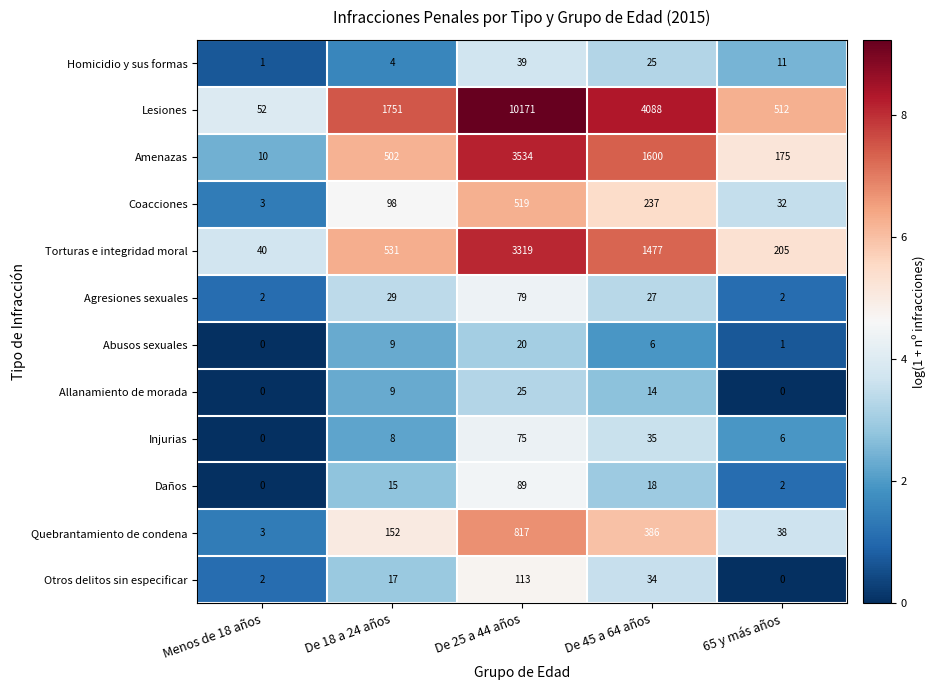

True or false: Allanamiento de morada has a value of 0 at 65 y más años.

True